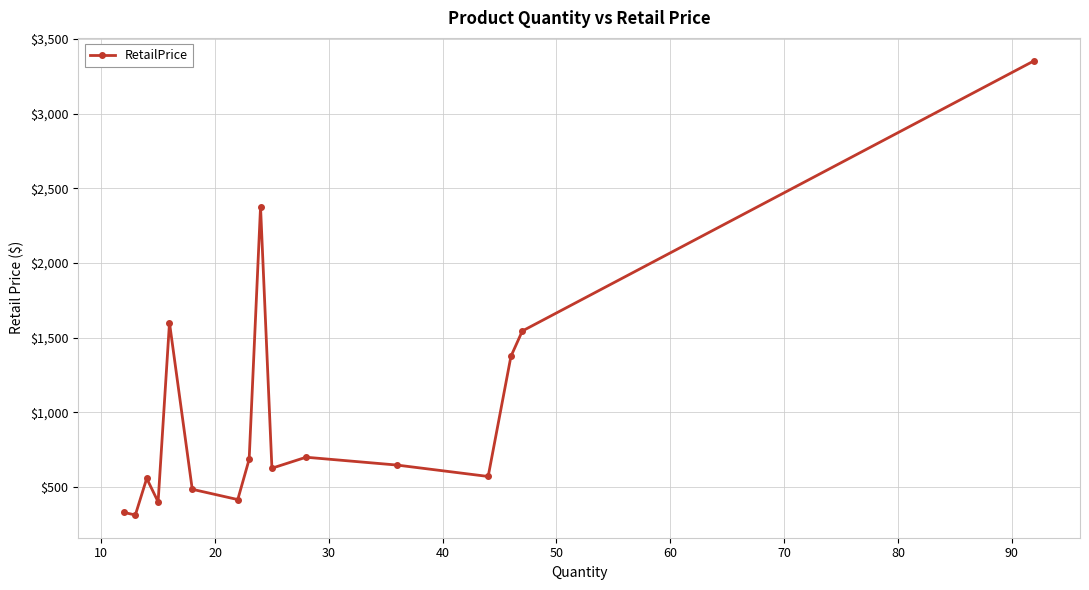

What is the difference between the maximum and second lowest values?

3024.5